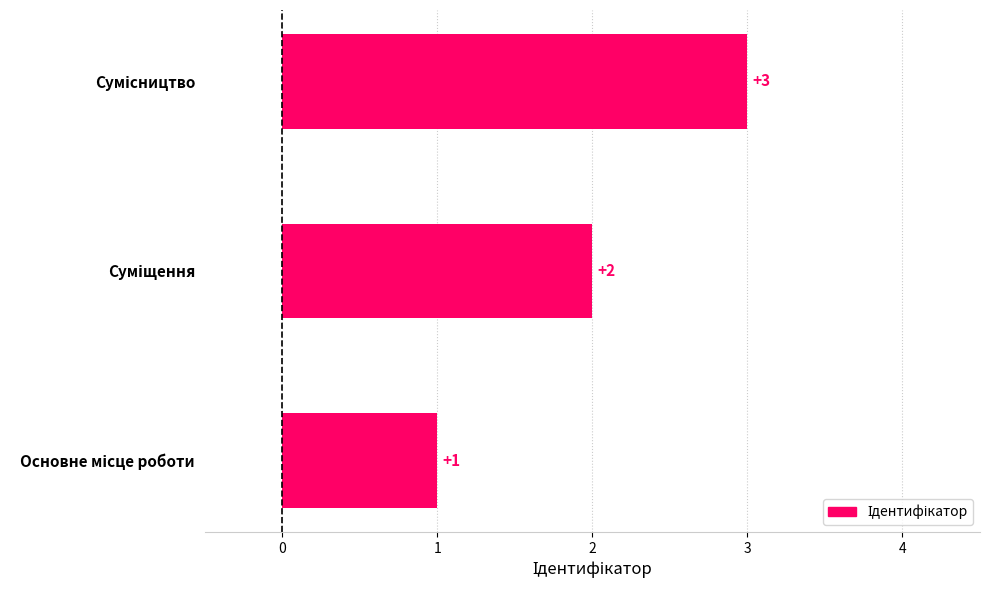

What is the greatest value displayed?

3